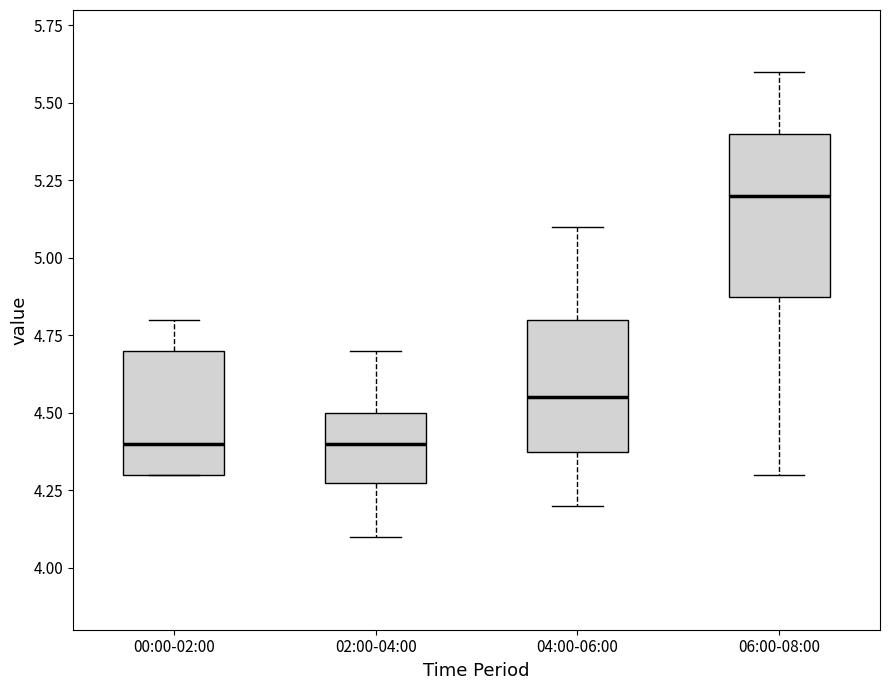

Which box is the tallest, from its lower edge to its upper edge?

06:00-08:00